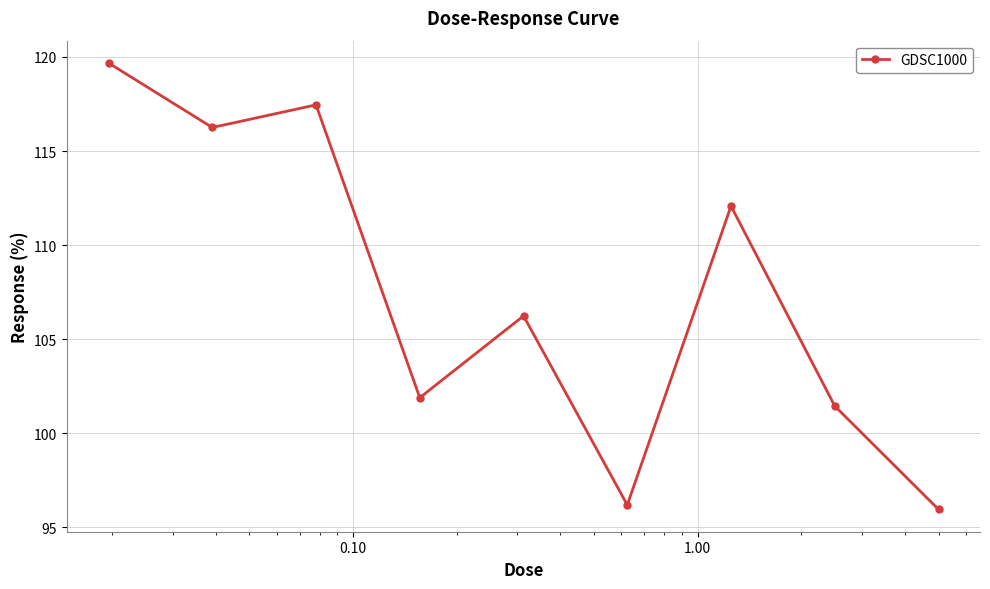

Reading left to right, extract all data points from this chart.

119.7	116.3	117.5	101.9	106.2	96.2	112.1	101.4	95.9